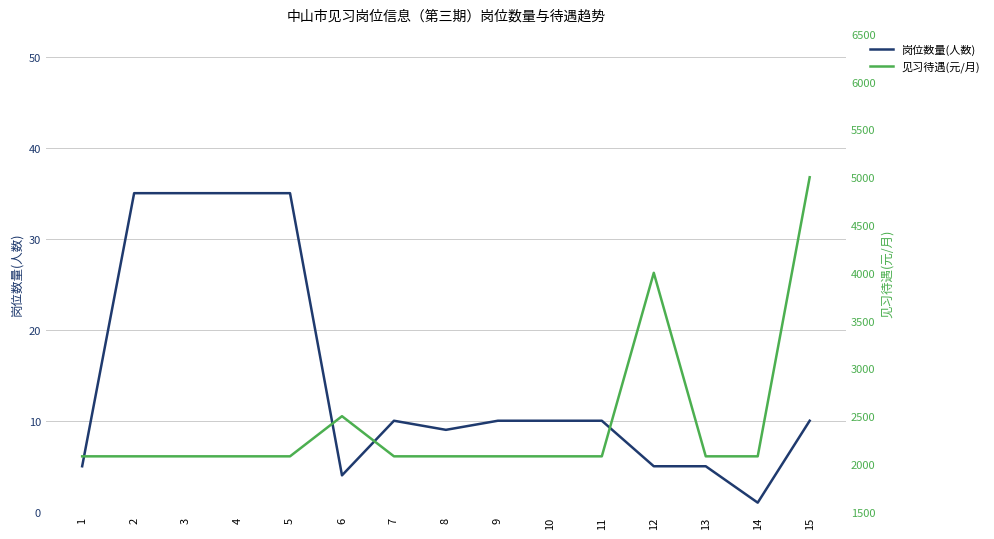

Where is the first local maximum for 岗位数量(人数)?

7